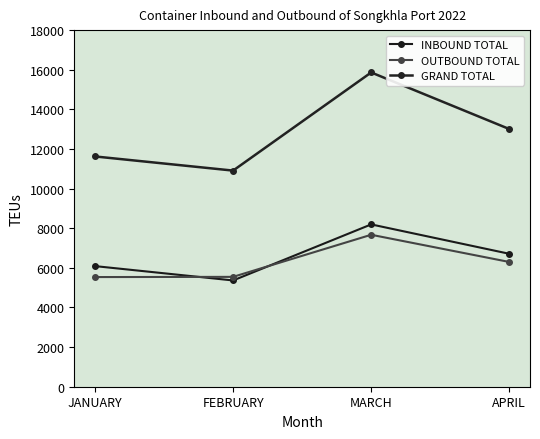

List the series in order of their peak value, lowest first.

OUTBOUND TOTAL, INBOUND TOTAL, GRAND TOTAL